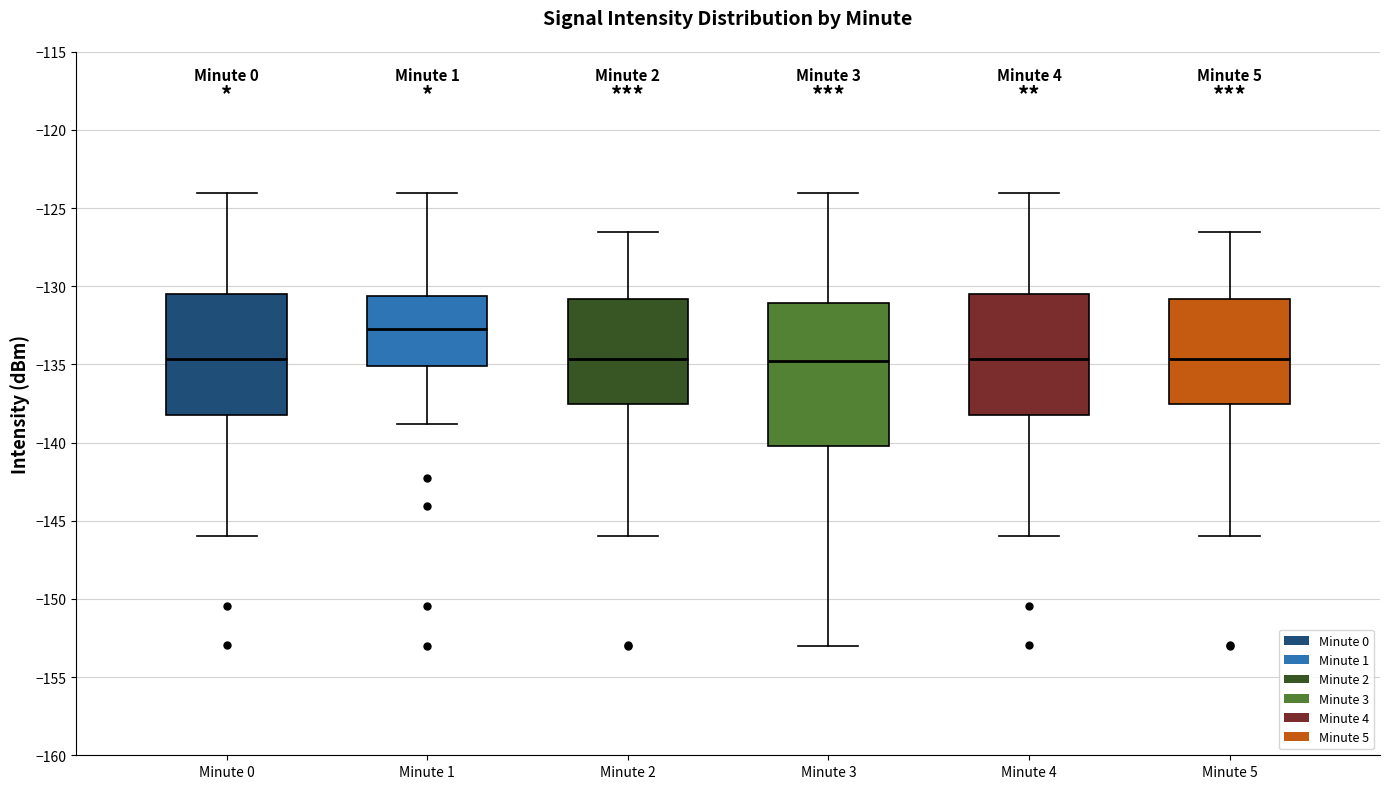

Reading left to right, transcribe this box plot: for each box, give where its median line is, the range the box spans, and where its two whiskers end, as read against the y-axis. The values are not printed on the chart, so give them approximately, as read against the axis.

Minute 0: median -134.5, box -138.0 to -130.5, whiskers -146.0 to -124.0
Minute 1: median -132.5, box -135.0 to -130.5, whiskers -139.0 to -124.0
Minute 2: median -134.5, box -137.5 to -131.0, whiskers -146.0 to -126.5
Minute 3: median -135.0, box -140.0 to -131.0, whiskers -153.0 to -124.0
Minute 4: median -134.5, box -138.0 to -130.5, whiskers -146.0 to -124.0
Minute 5: median -134.5, box -137.5 to -131.0, whiskers -146.0 to -126.5